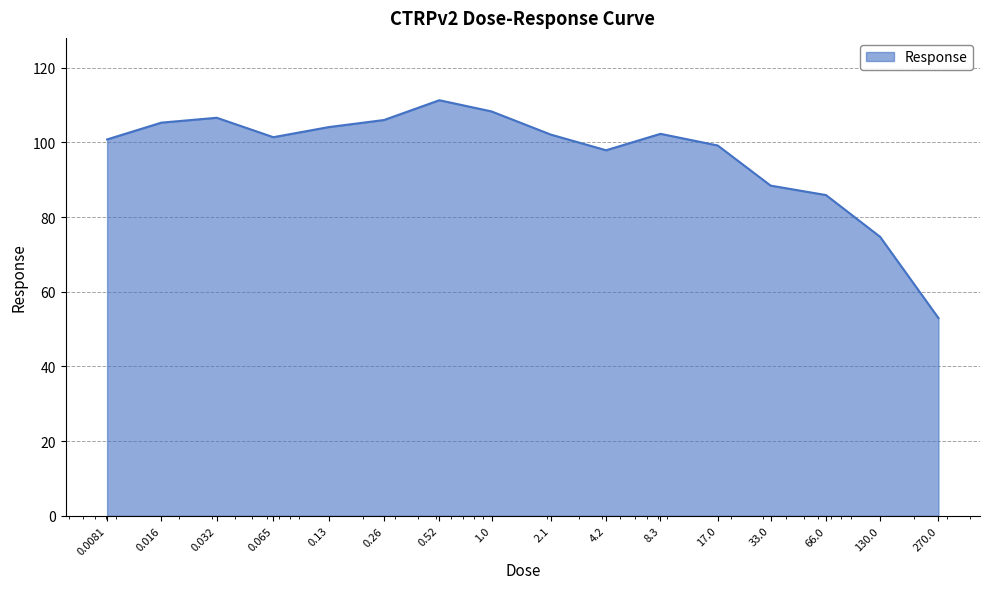

What is the maximum value shown in the chart?

111.3